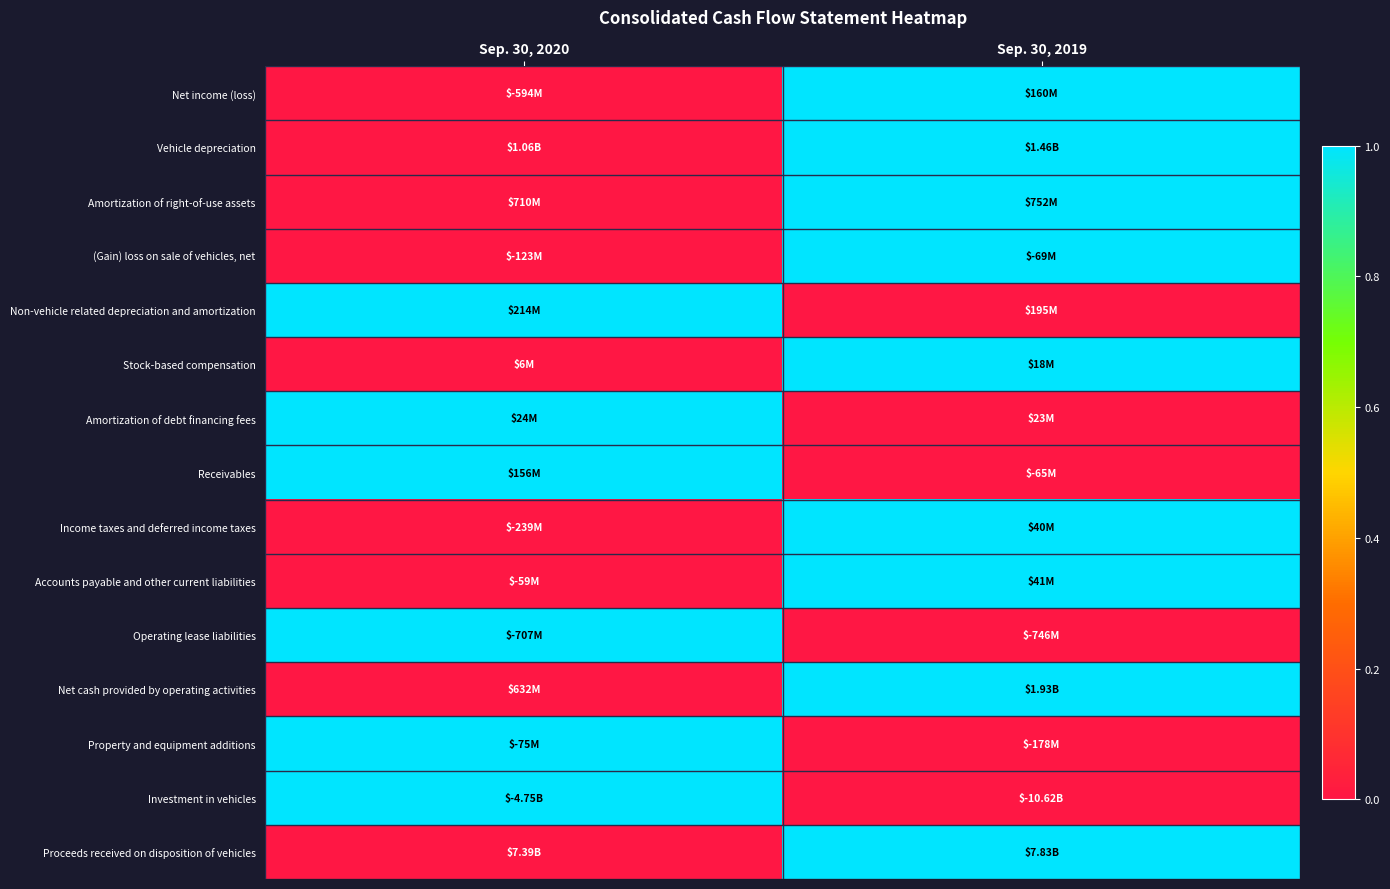

At which category is the sum across all series the highest?

Sep. 30, 2019